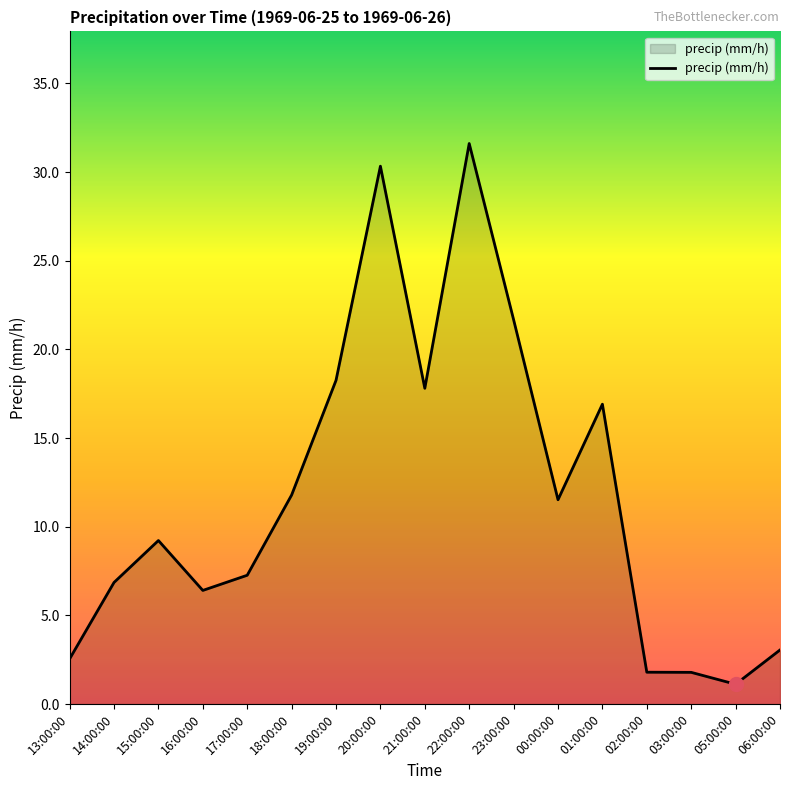

True or false: the data shows 21.7 at 23:00:00.

True